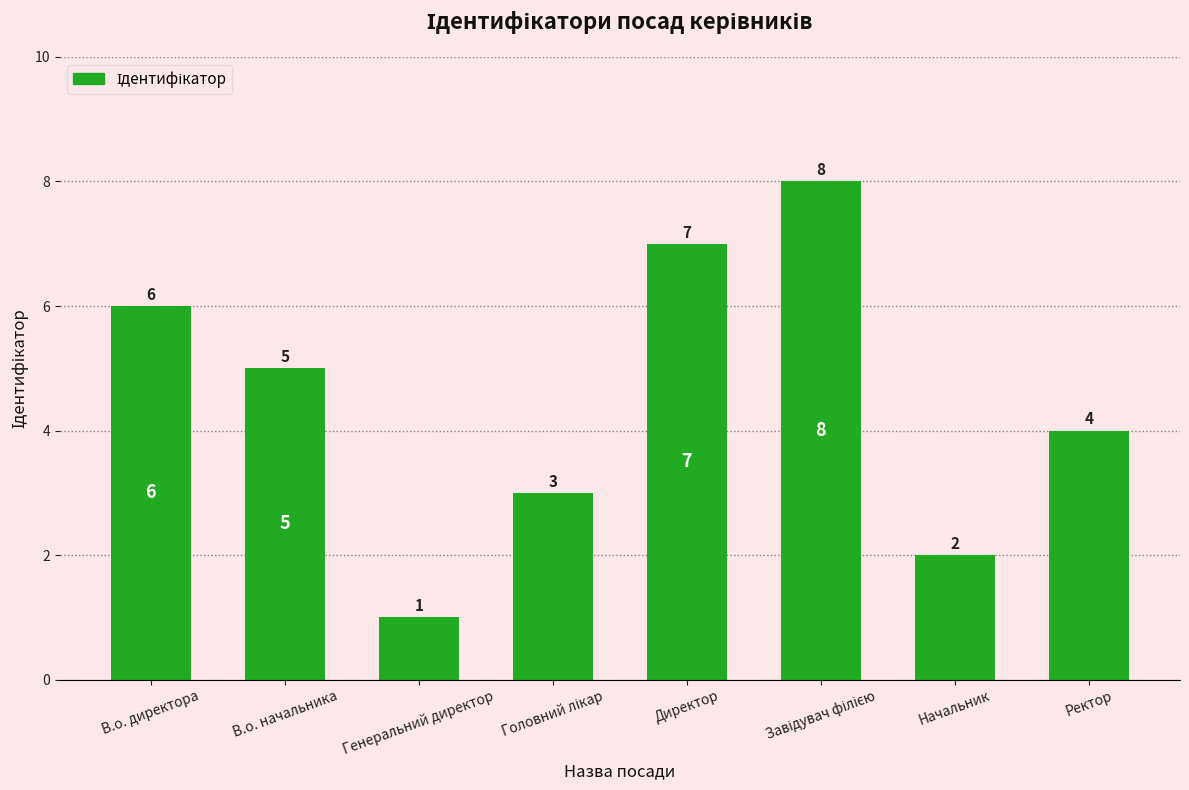

What is the maximum value shown in the chart?

8